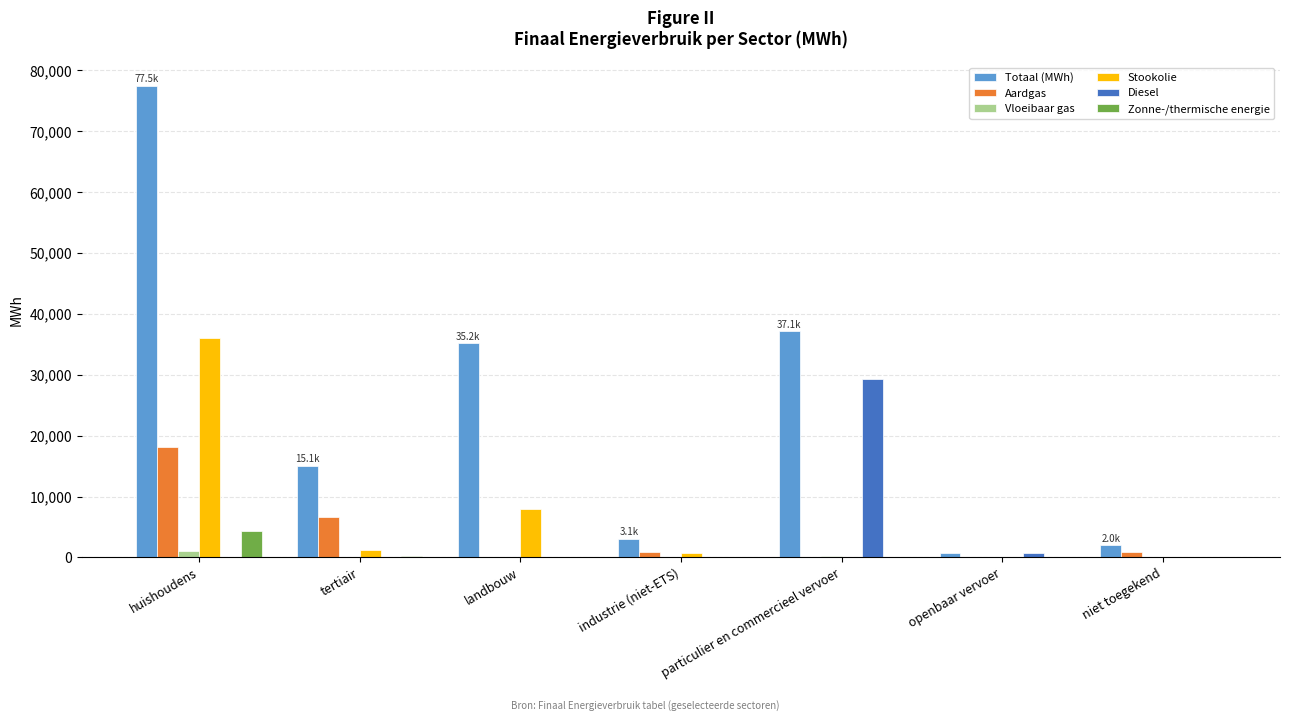

At which category does the chart reach its peak across all series?

huishoudens